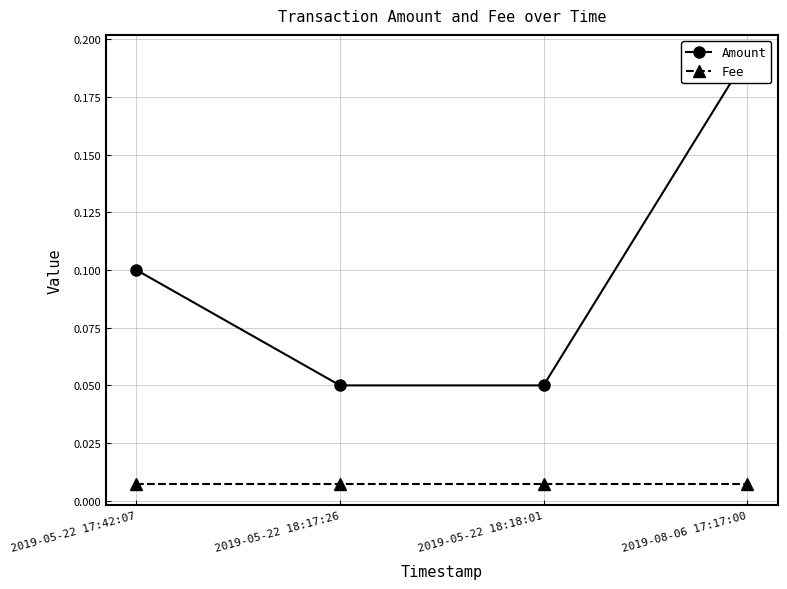

At which category is the sum across all series the highest?

2019-08-06 17:17:00